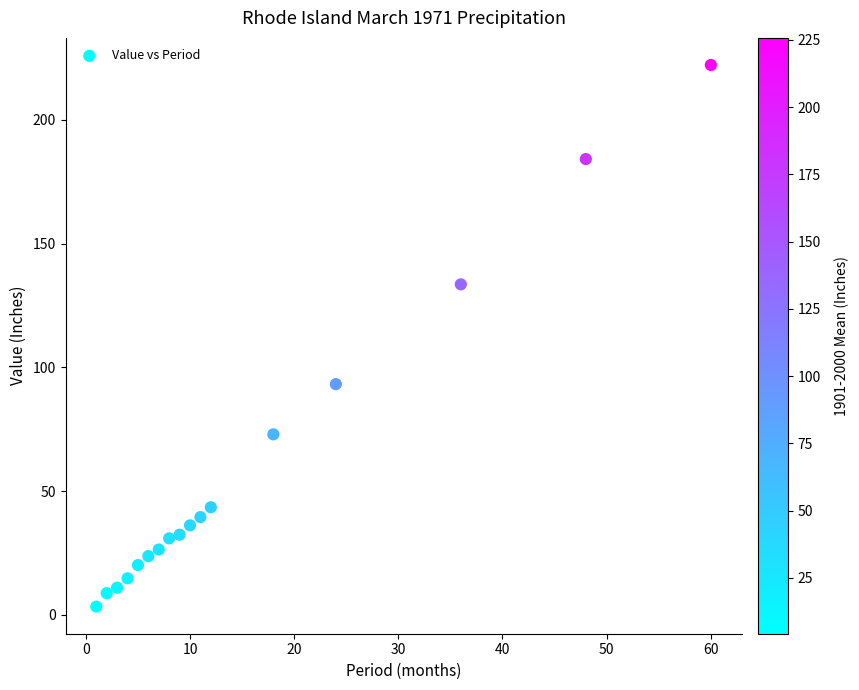

What is the range of X values (max minus min)?

59.0